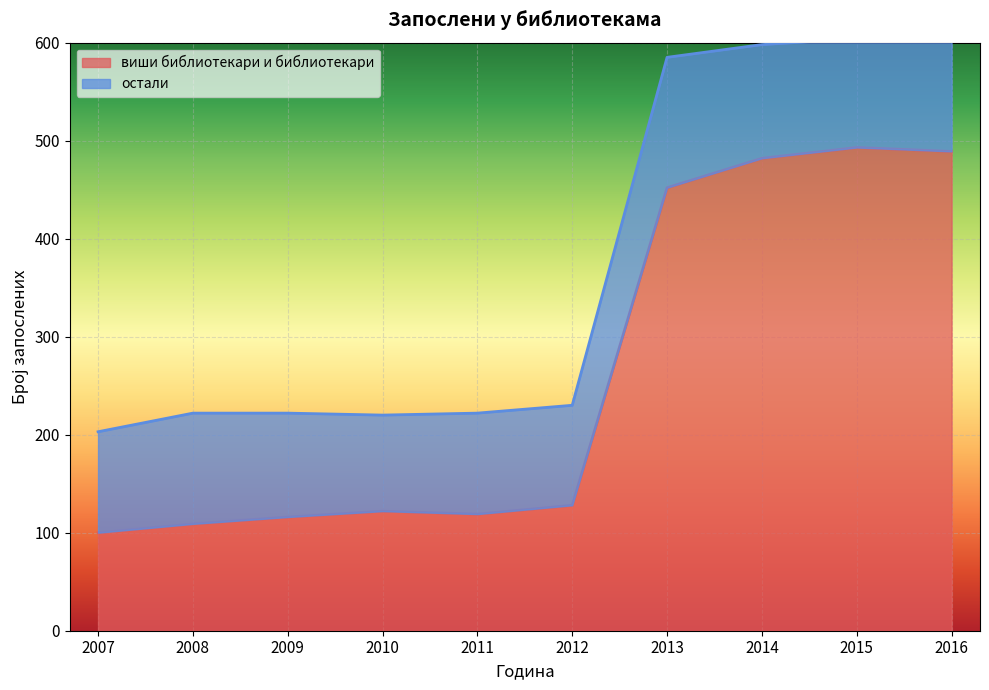

Reading left to right, list all the values displayed in this chart.

2007=100	2008=109	2009=116	2010=122	2011=119	2012=128	2013=452	2014=482	2015=493	2016=489